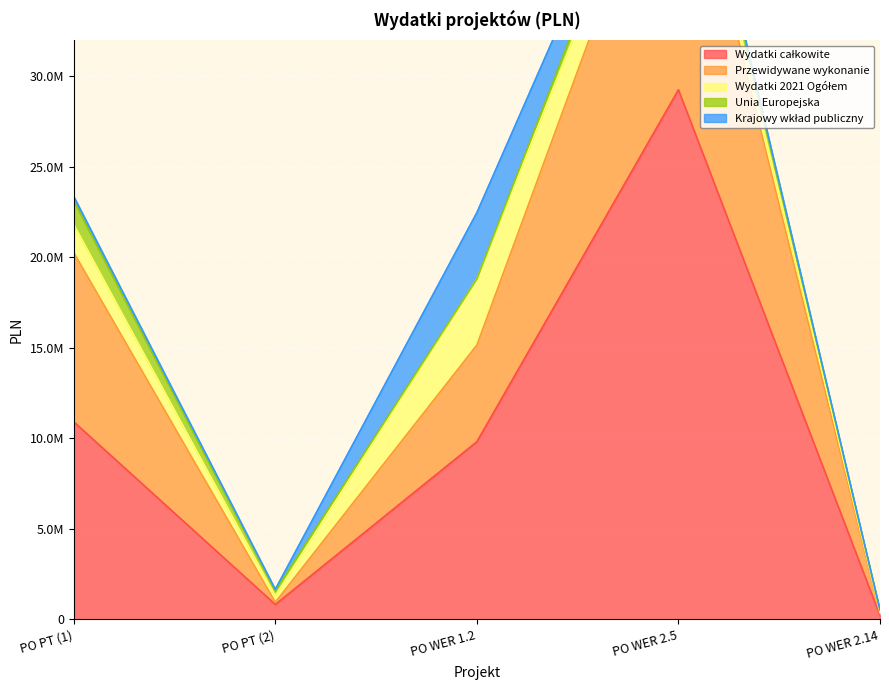

Reading right to left, transcribe all the data shown in this chart.

Wydatki całkowite: PO WER 2.14=203748	PO WER 2.5=29251022	PO WER 1.2=9806092	PO PT (2)=814900	PO PT (1)=10902616
Przewidywane wykonanie: PO WER 2.14=92798	PO WER 2.5=16190564	PO WER 1.2=5339092	PO PT (2)=125400	PO PT (1)=9347616
Wydatki 2021 Ogółem: PO WER 2.14=110950	PO WER 2.5=1170497	PO WER 1.2=3659000	PO PT (2)=355000	PO PT (1)=1555000
Unia Europejska: PO WER 2.14=93509	PO WER 2.5=986496	PO WER 1.2=0	PO PT (2)=271575	PO PT (1)=1321750
Krajowy wkład publiczny: PO WER 2.14=17441	PO WER 2.5=184001	PO WER 1.2=3659000	PO PT (2)=83425	PO PT (1)=233250